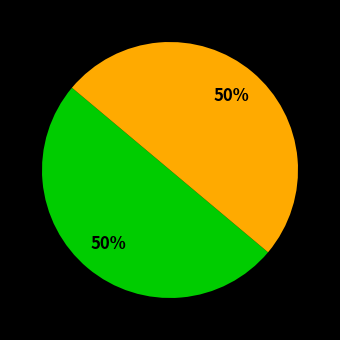

To the nearest percent, what is the average slice percentage?

50%